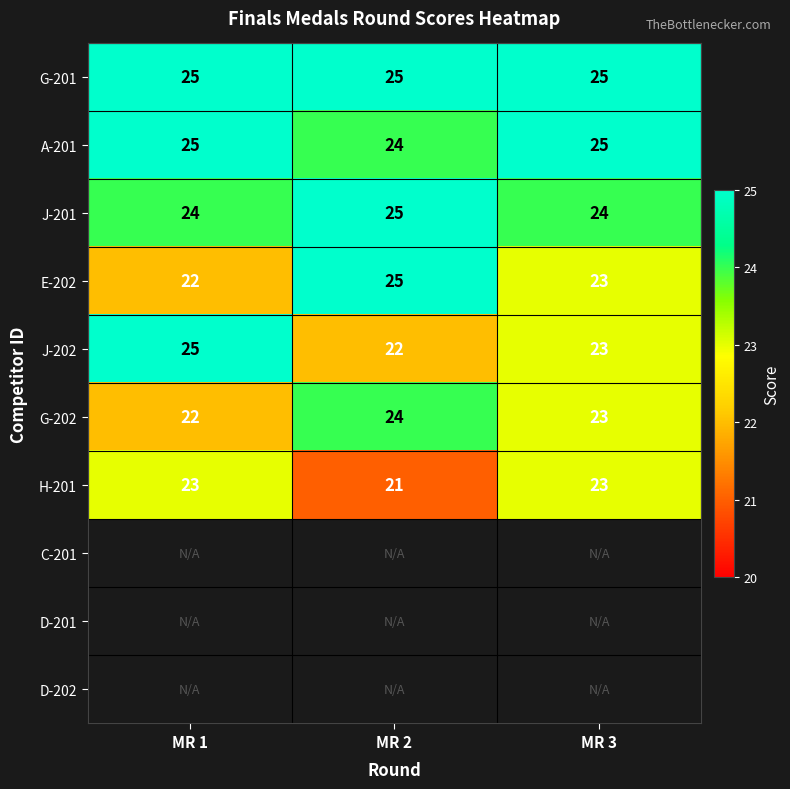

What is the maximum value for J-202?

25